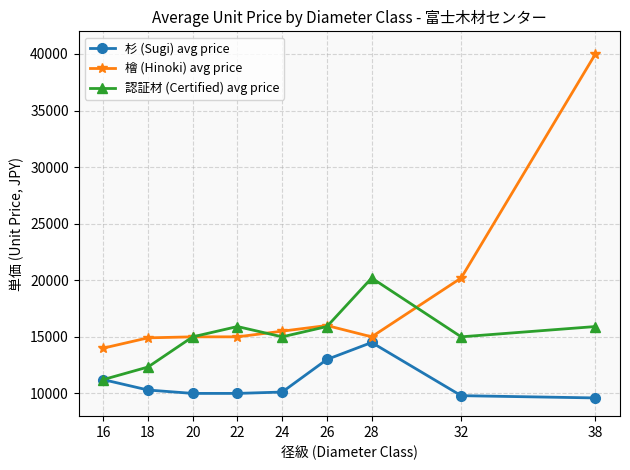

What is the total value across all series at 20?

40000